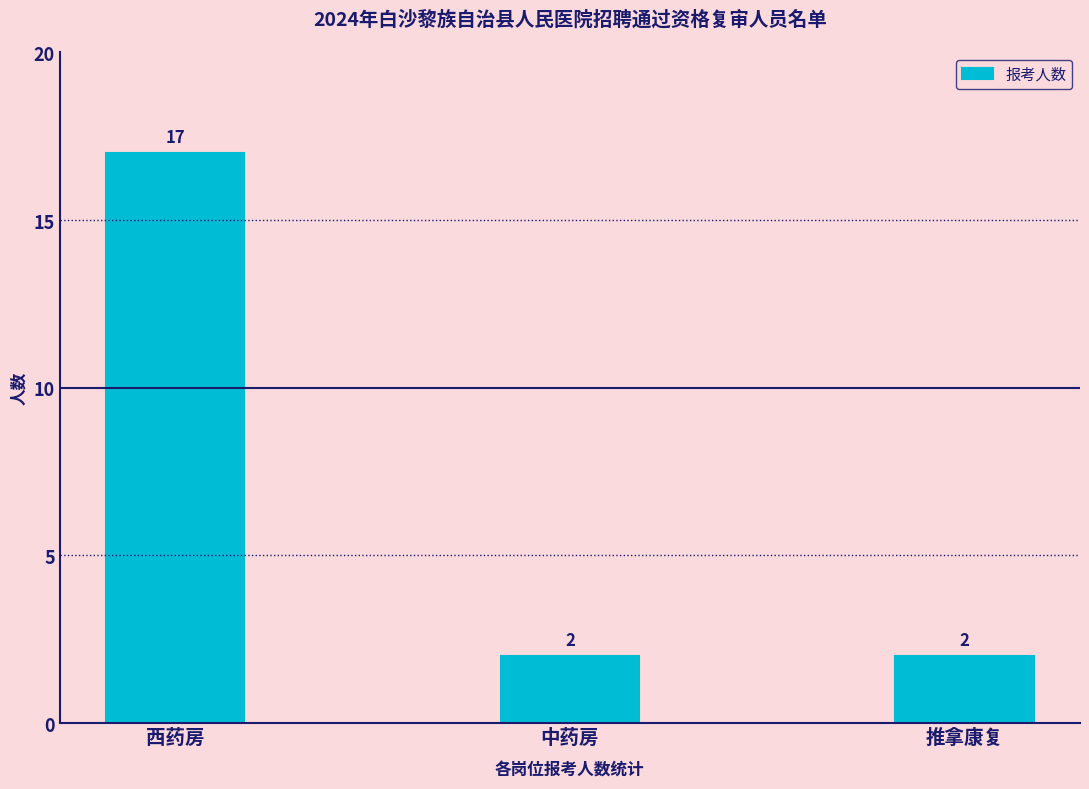

How many bars are there in total?

3